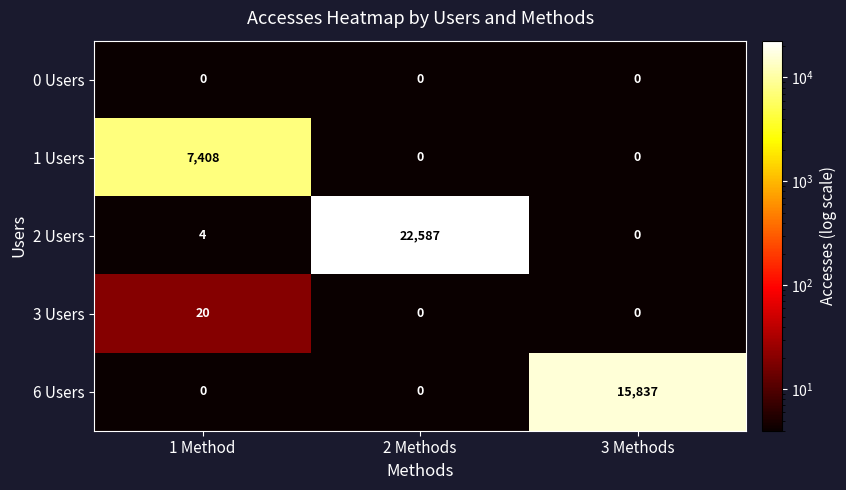

What is the total value across all series at 3 Methods?

15837